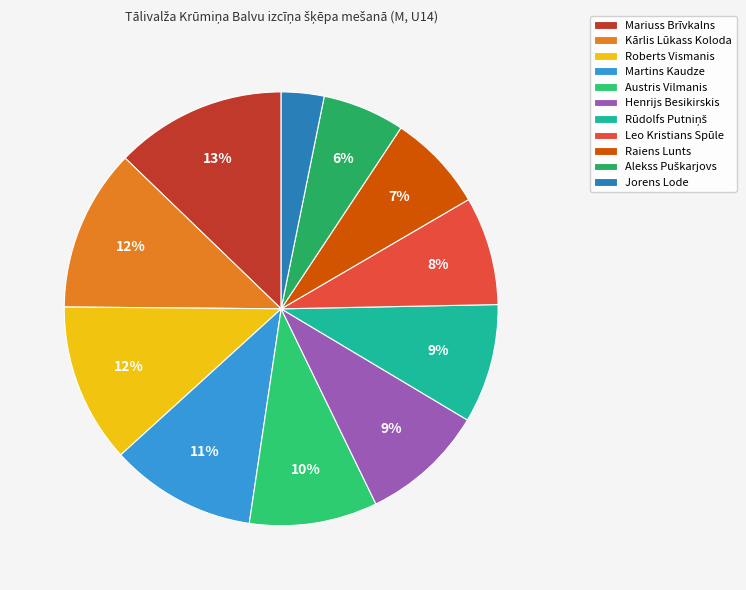

How many segments does this pie chart have?

11